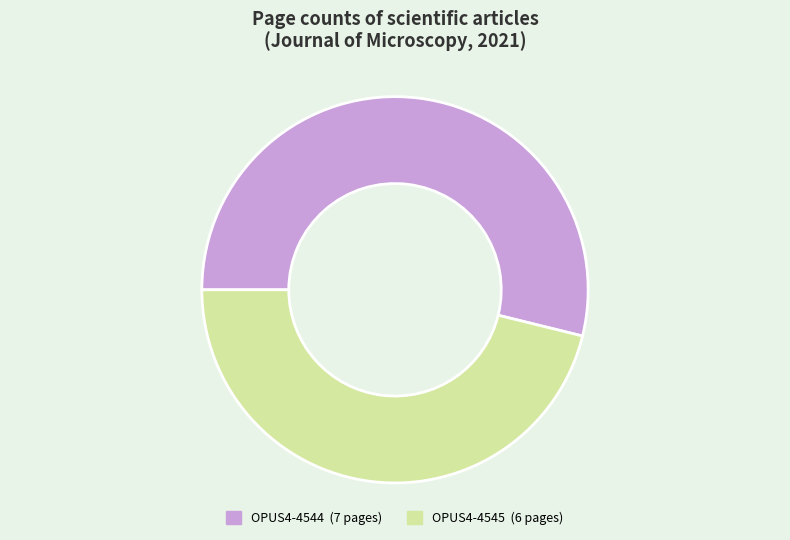

Which has a higher value, OPUS4-4545 or OPUS4-4544?

OPUS4-4544